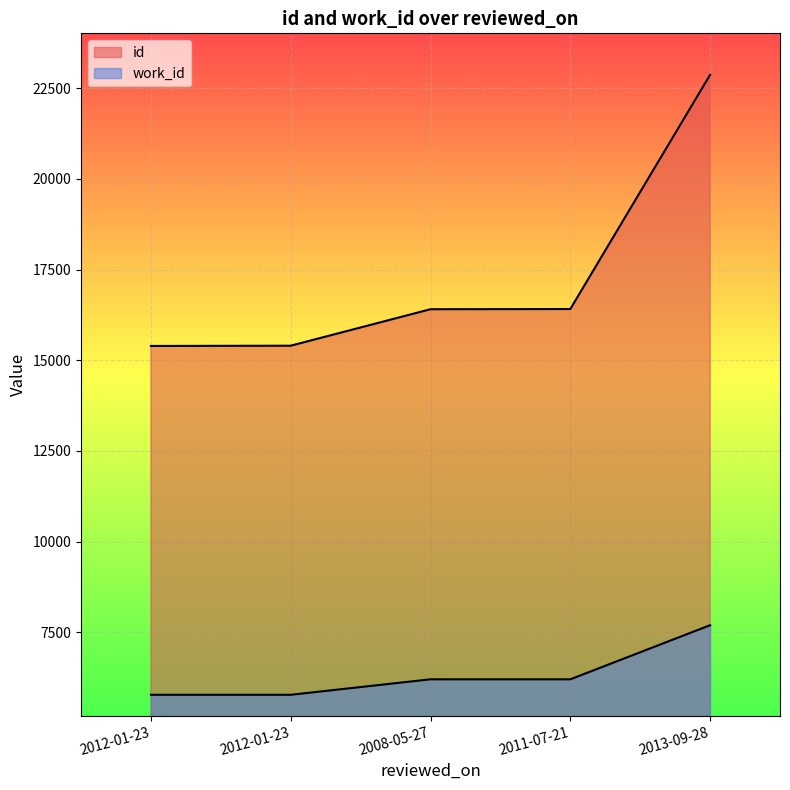

Which category has the lowest value in the id series?

2012-01-23